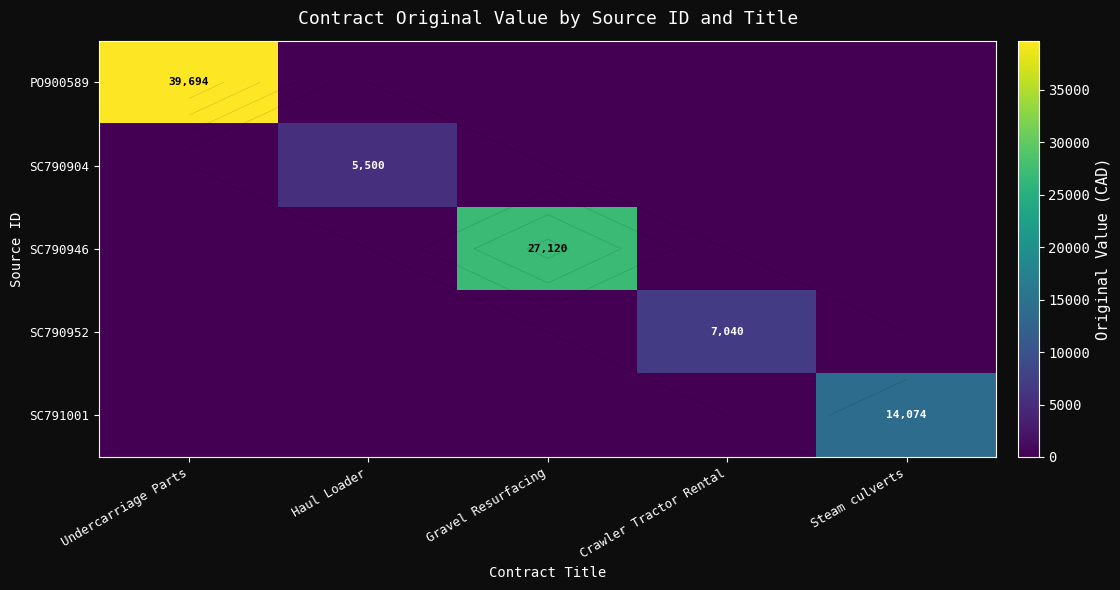

What is the difference between the maximum and second lowest values in the SC791001 series?

14074.0